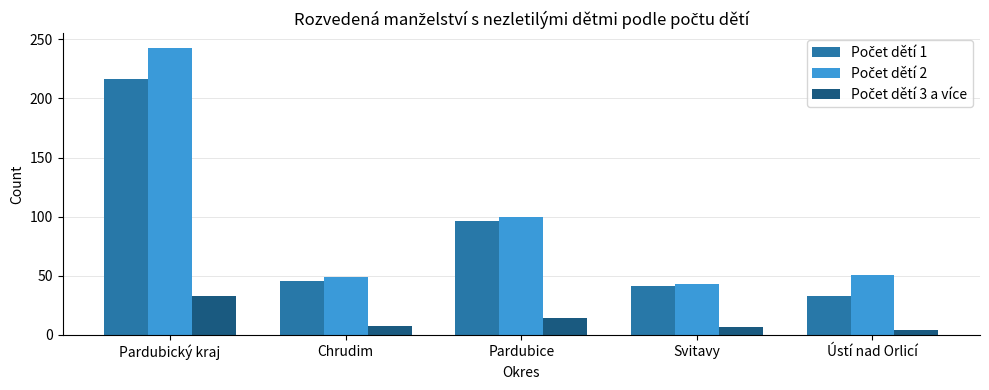

At which category is the sum across all series the highest?

Pardubický kraj